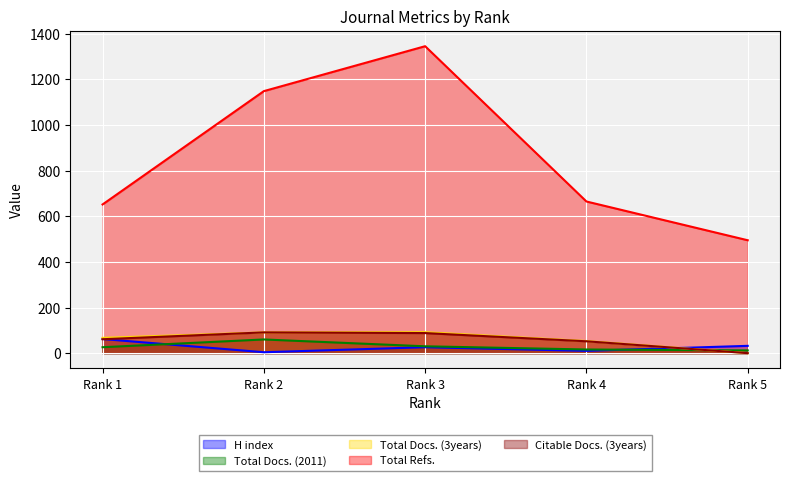

Between Rank 2 and Rank 5, which series saw the biggest shift?

Total Refs.